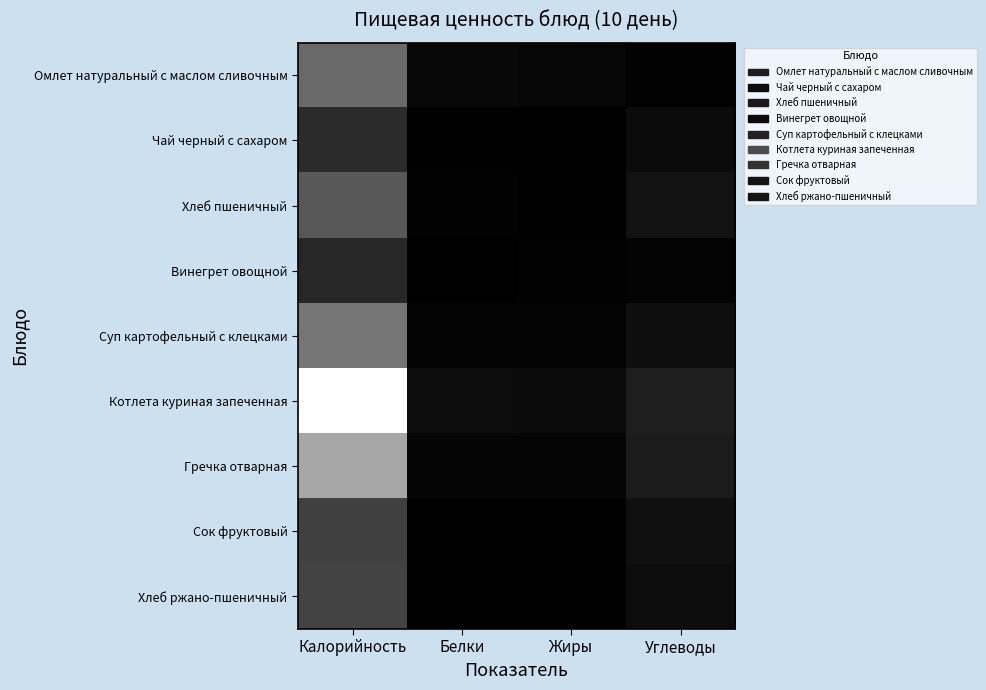

Which series has the largest range (max minus min)?

Котлета куриная запеченная